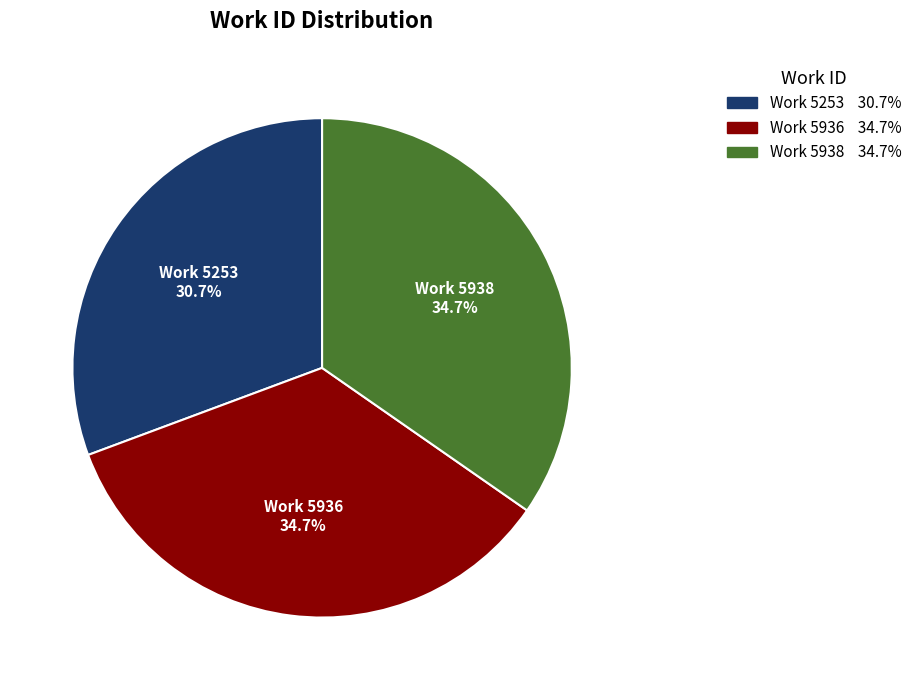

Combined, do Work 5253 and Work 5938 account for over 50%?

Yes